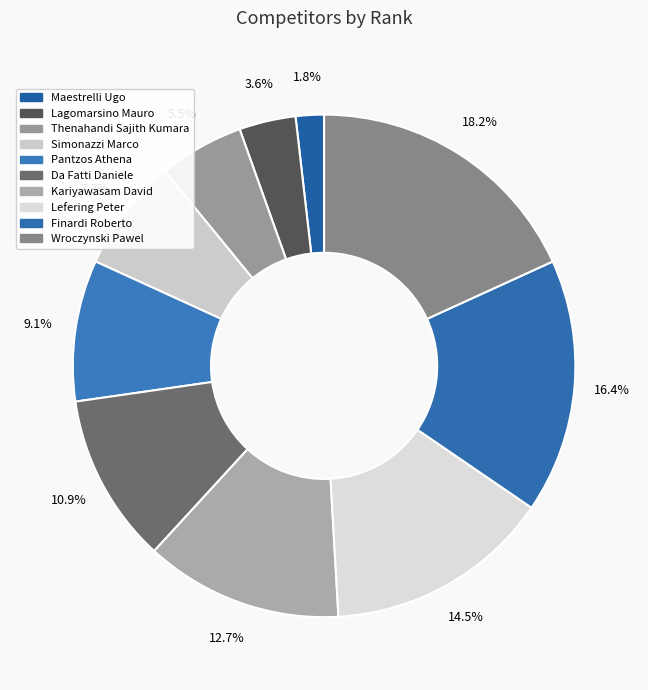

Count the number of slices in the pie.

10